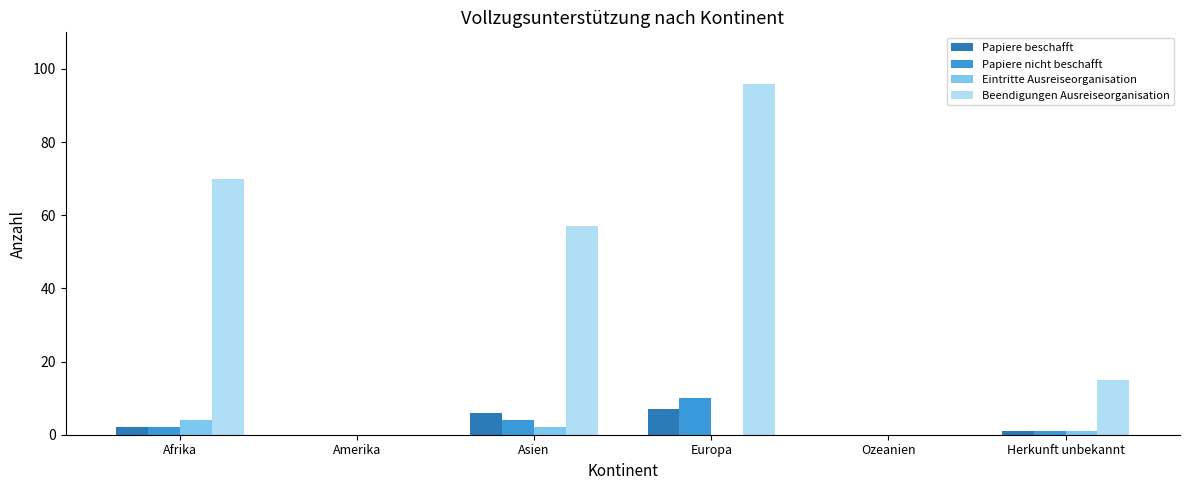

Count the number of categories in the chart.

6